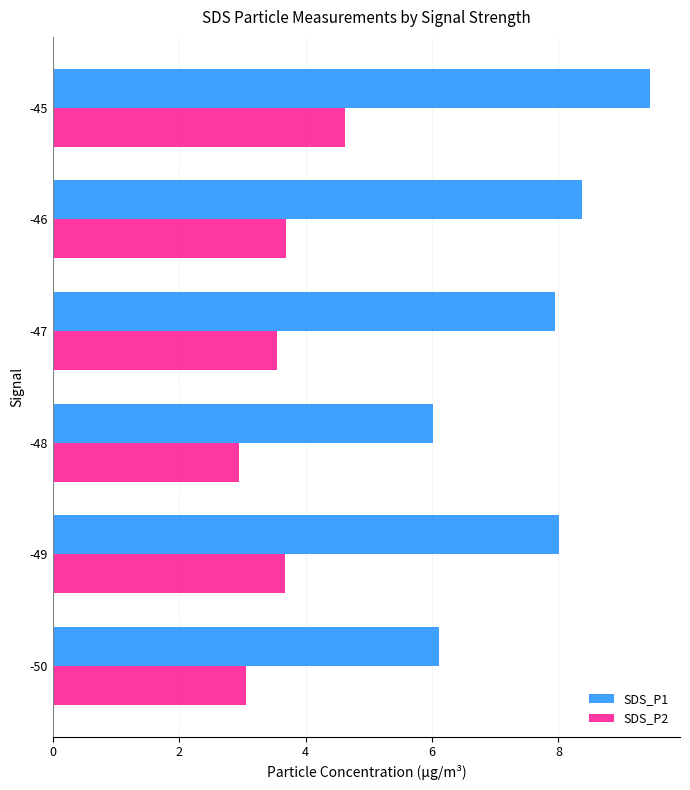

How many values in the SDS_P2 series are below 3?

1